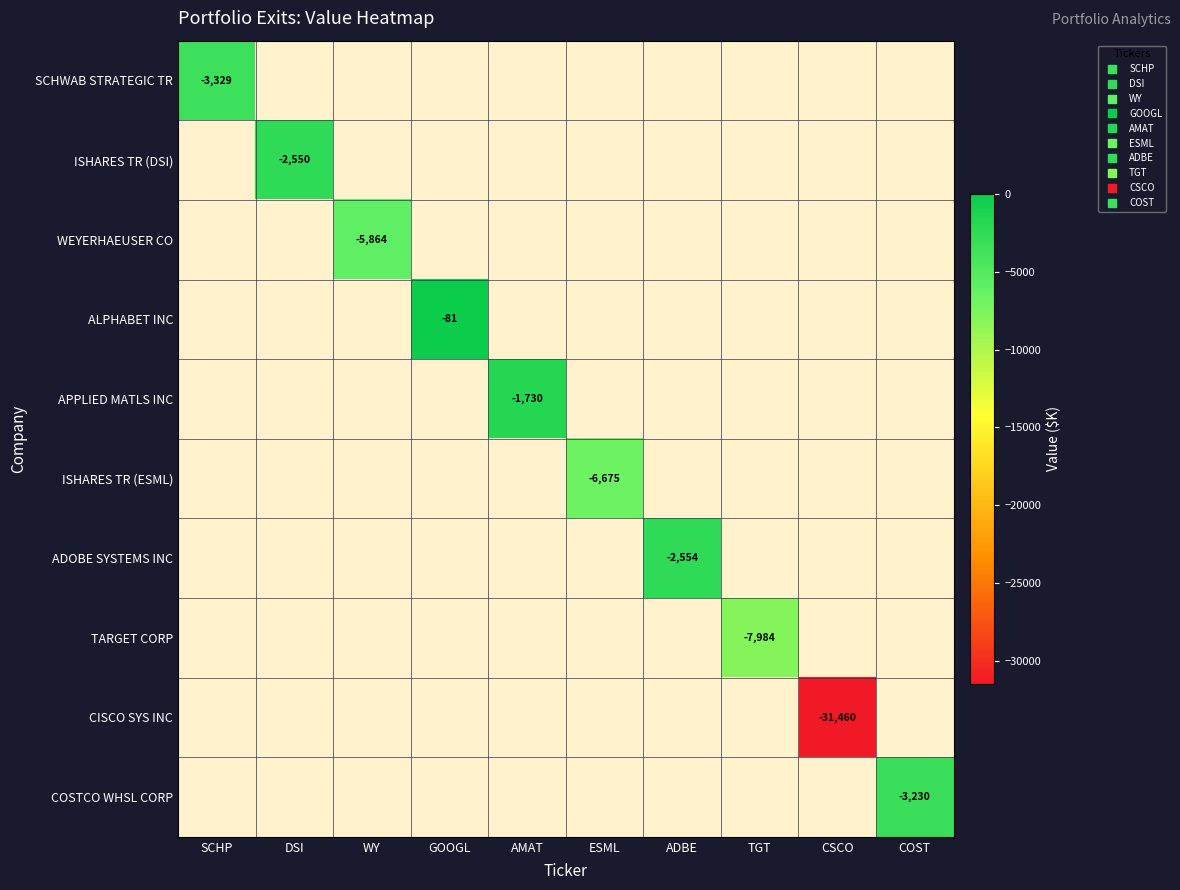

True or false: SCHWAB STRATEGIC TR has a value of -2321 at CSCO.

False